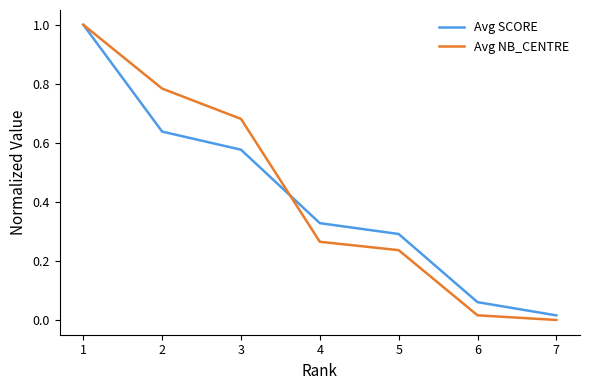

Is it true that Avg NB_CENTRE equals 1.7 at 1?

False